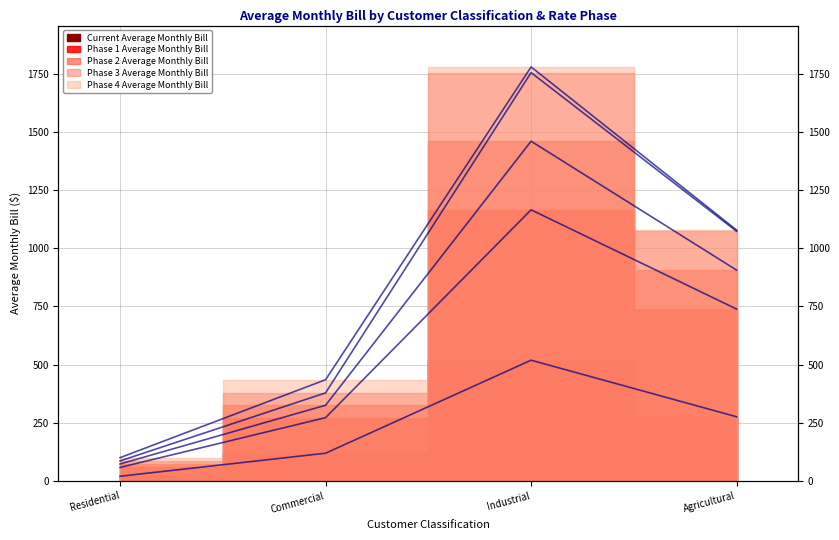

At which category does the chart reach its minimum across all series?

Residential